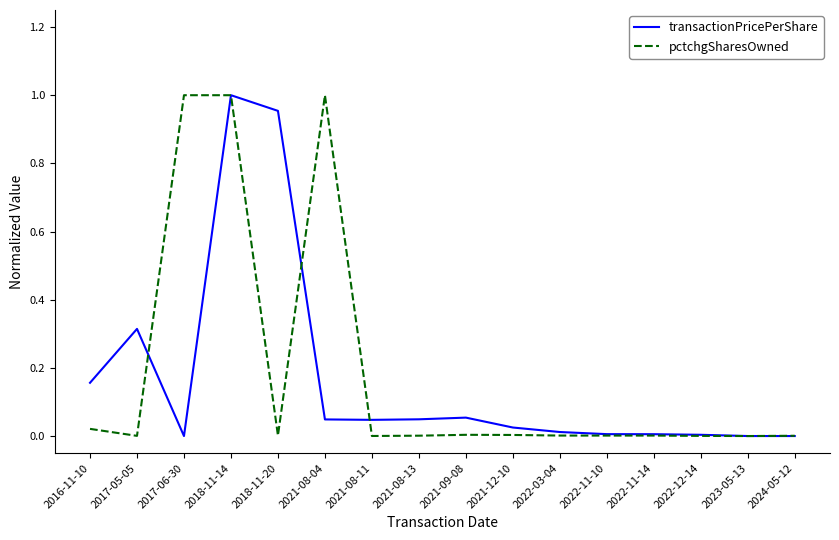

At which category is the sum across all series the highest?

2018-11-14